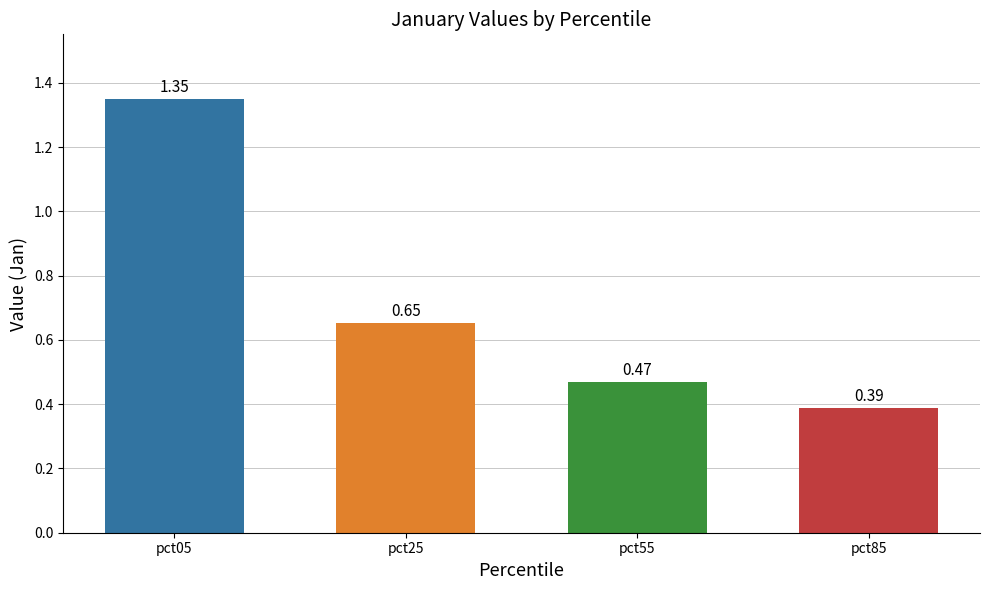

True or false: the data shows 1.1 at pct25.

False